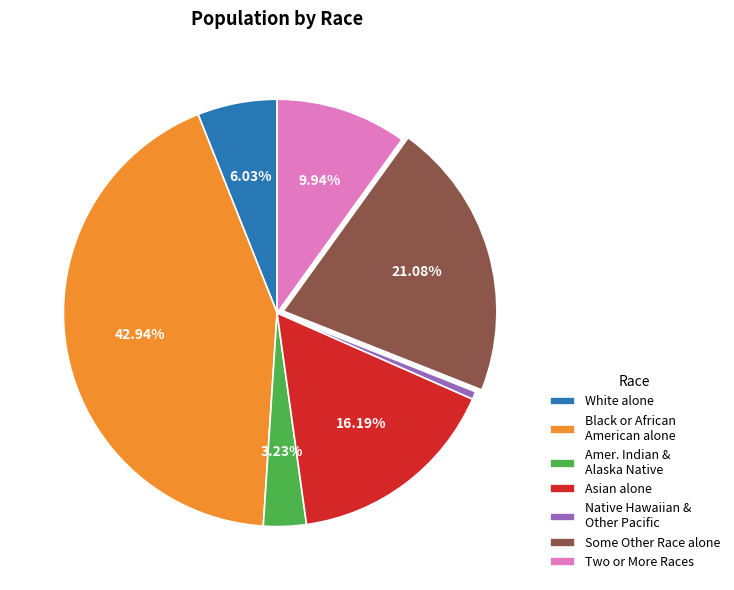

Which category has the biggest portion of the pie?

Black or African American alone